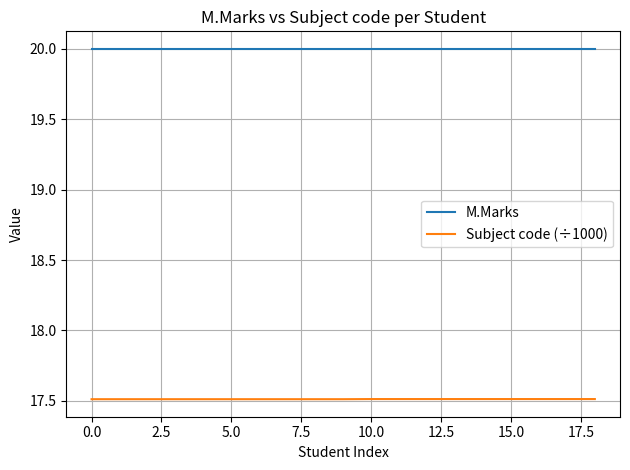

True or false: M.Marks and Subject code (÷1000) cross at least once.

False